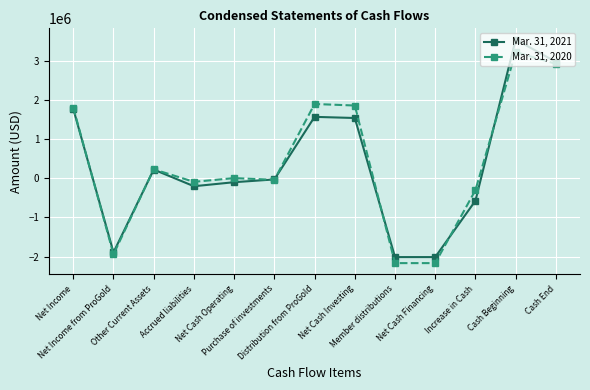

At which category does the chart reach its peak across all series?

Cash Beginning